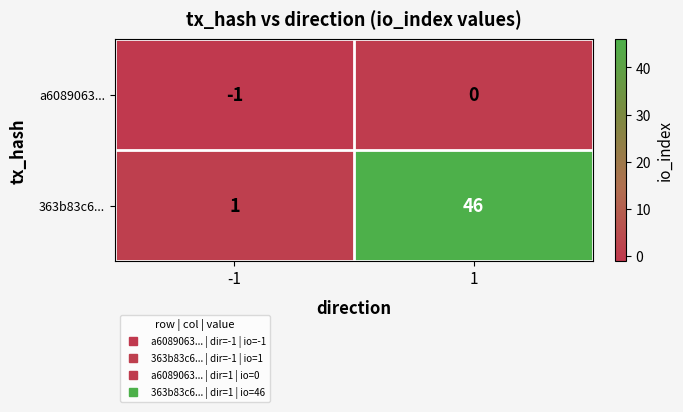

Which series has the largest total across all categories?

363b83c6...